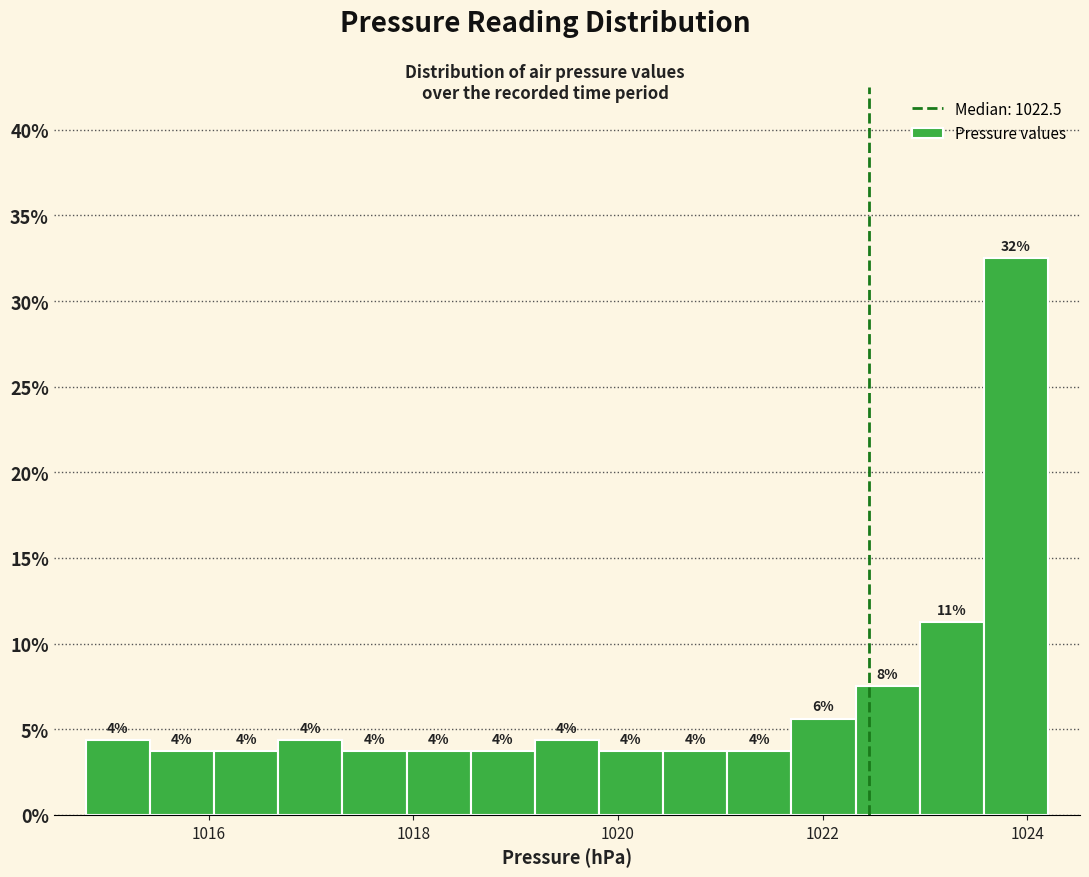

Around what value on the x-axis is the tallest bar? Give the approximate position of its centre, as read against the axis.

1023.8